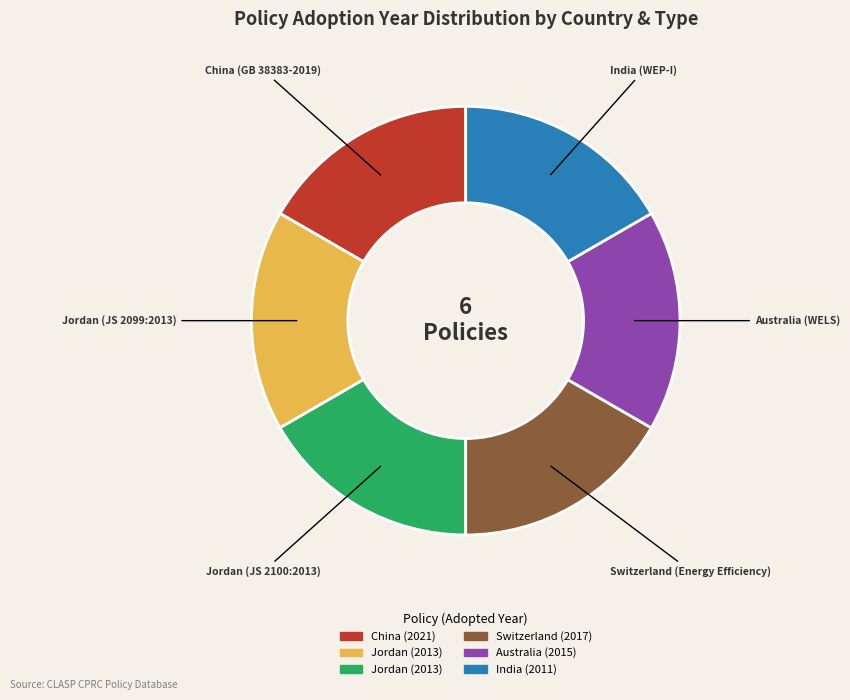

Is there any slice that represents more than half of the pie?

No